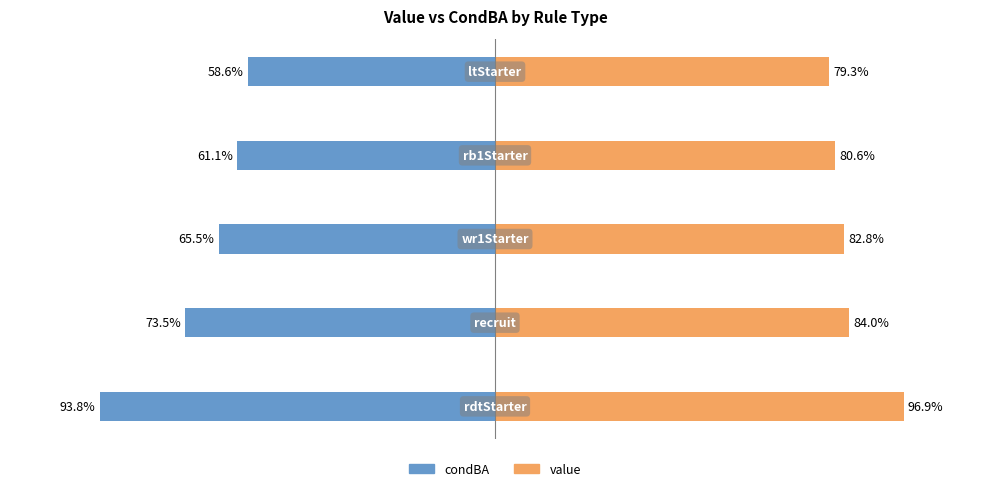

Does the chart contain any negative values?

Yes